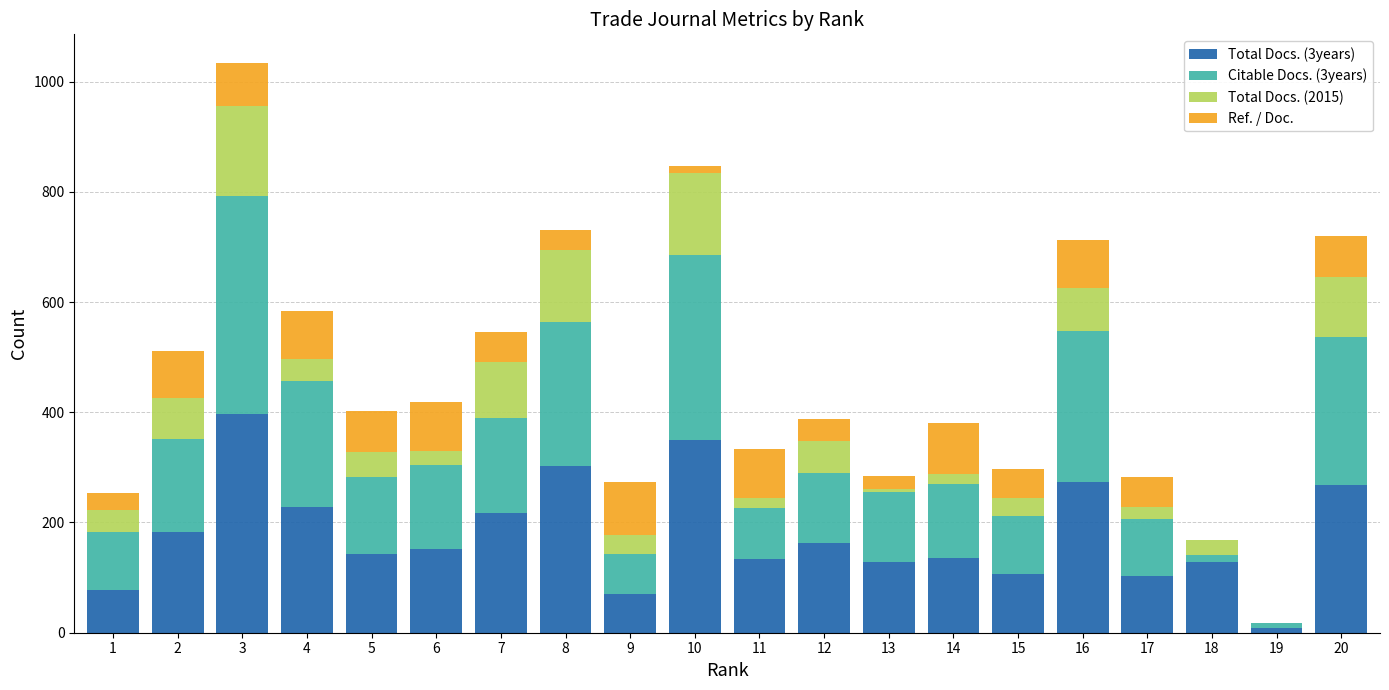

At which category is the sum across all series the highest?

3